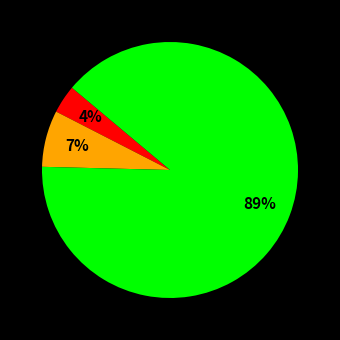

Is there any slice that represents more than half of the pie?

Yes